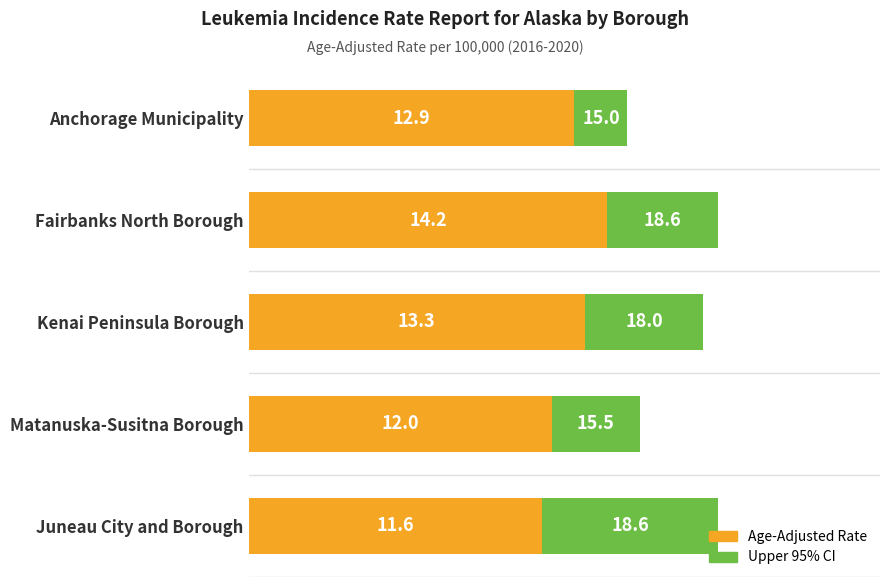

At which label is Age-Adjusted Rate closest to 12?

Matanuska-Susitna Borough